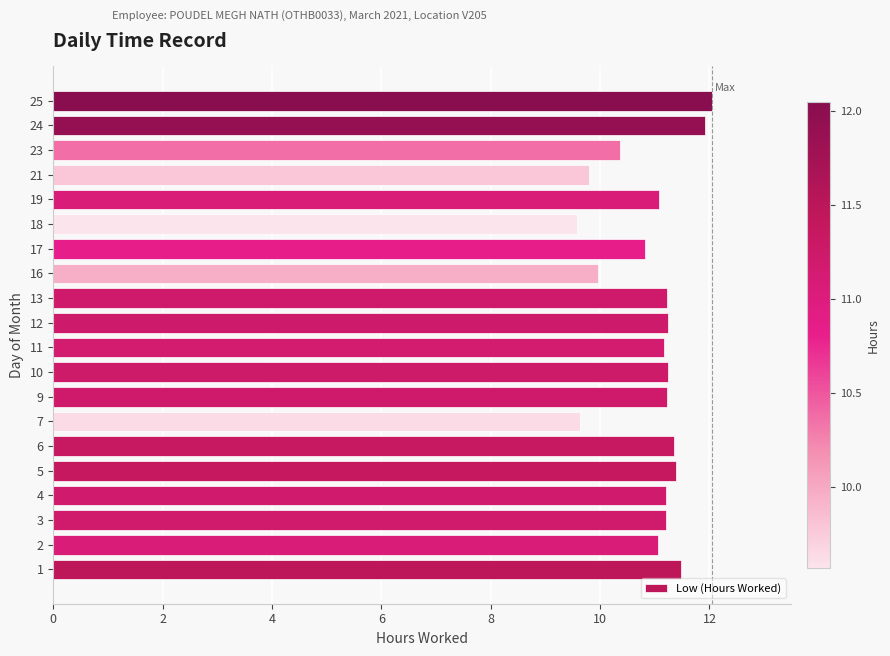

What is the sum of all values?

219.0